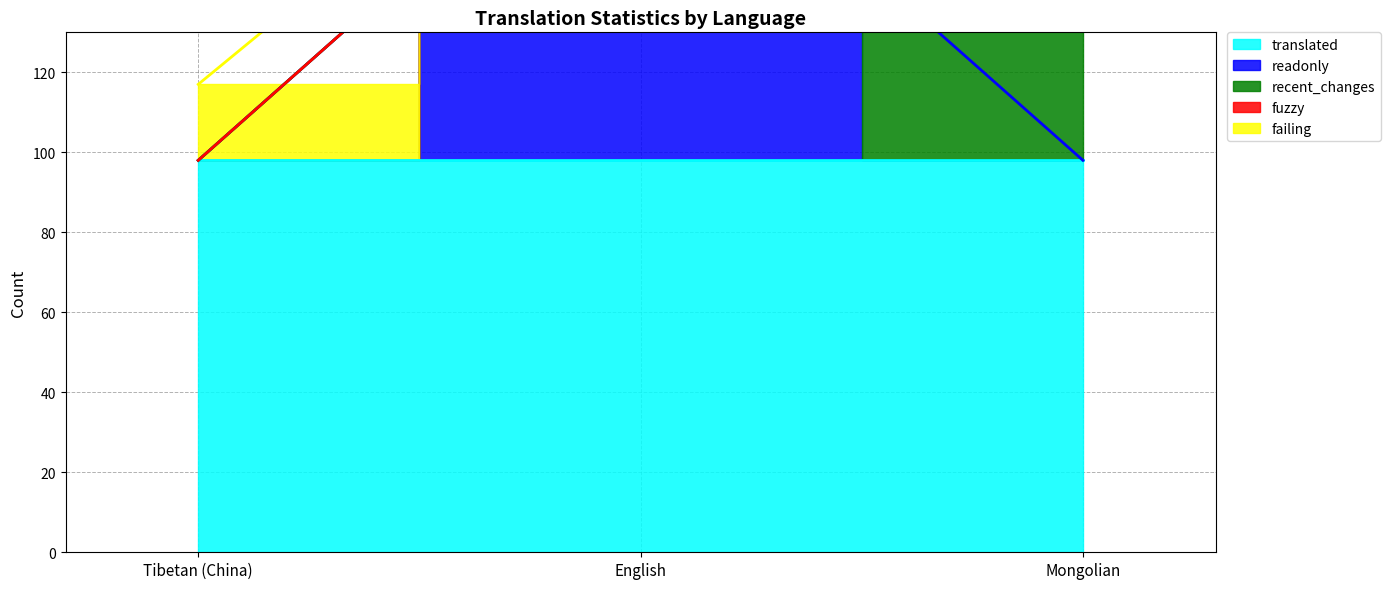

List the series in order of their peak value, highest first.

recent_changes, readonly, translated, failing, fuzzy